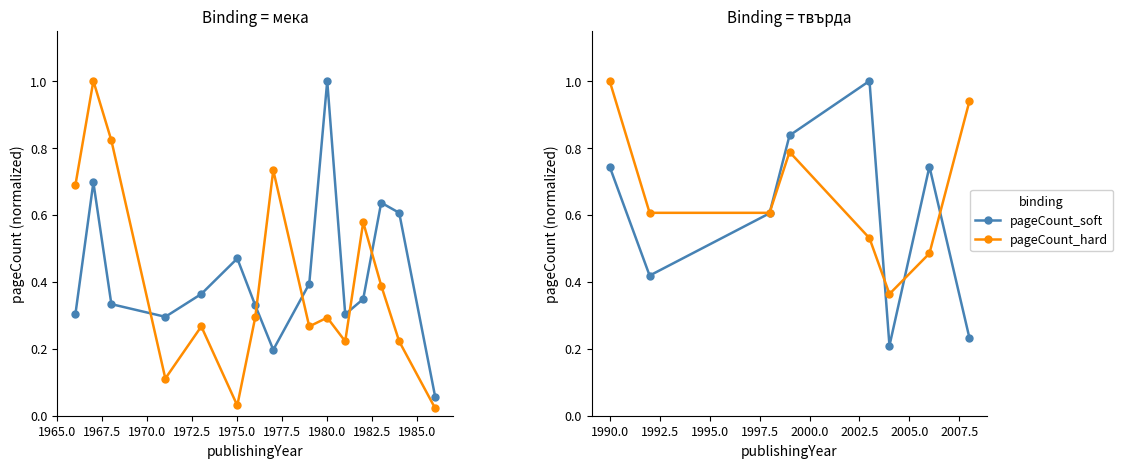

Rank the series at 1975.0 from lowest to highest value.

pageCount_hard, pageCount_soft